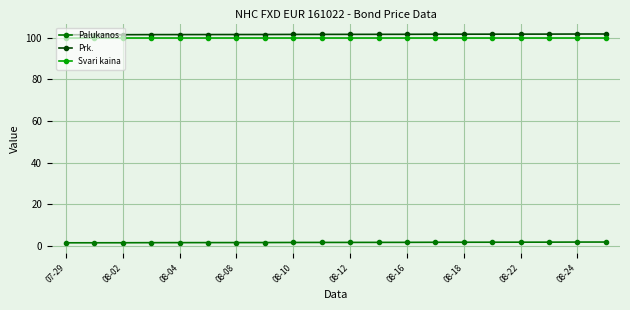

What are all the series names shown in the legend?

Palukanos, Prk., Svari kaina